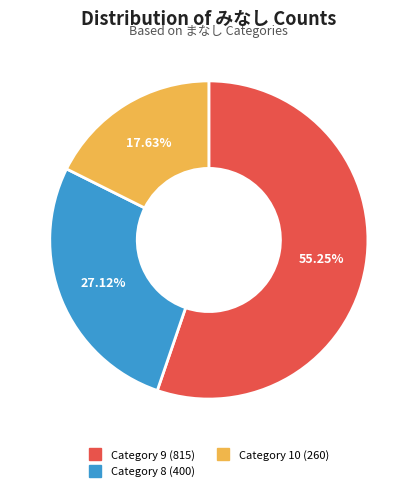

To the nearest percent, what is the average slice percentage?

33%